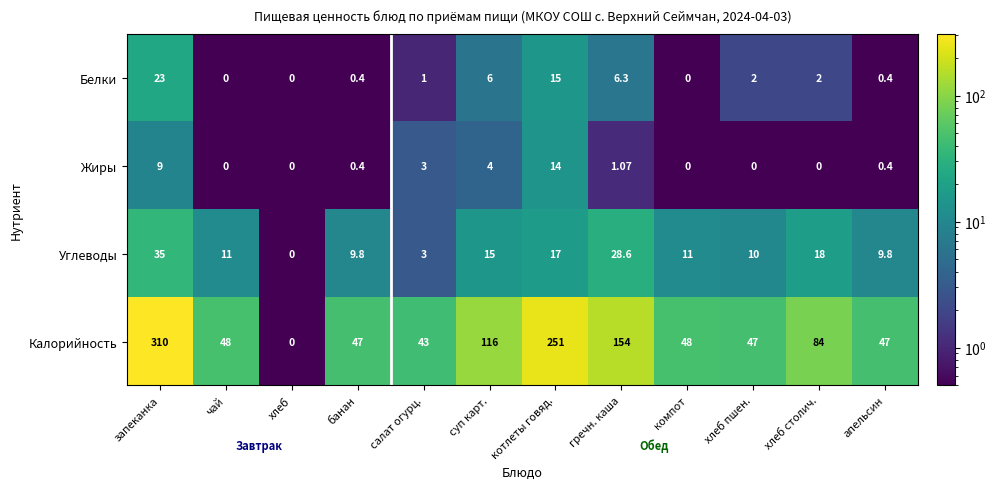

At how many categories does at least one series exceed 88?

4